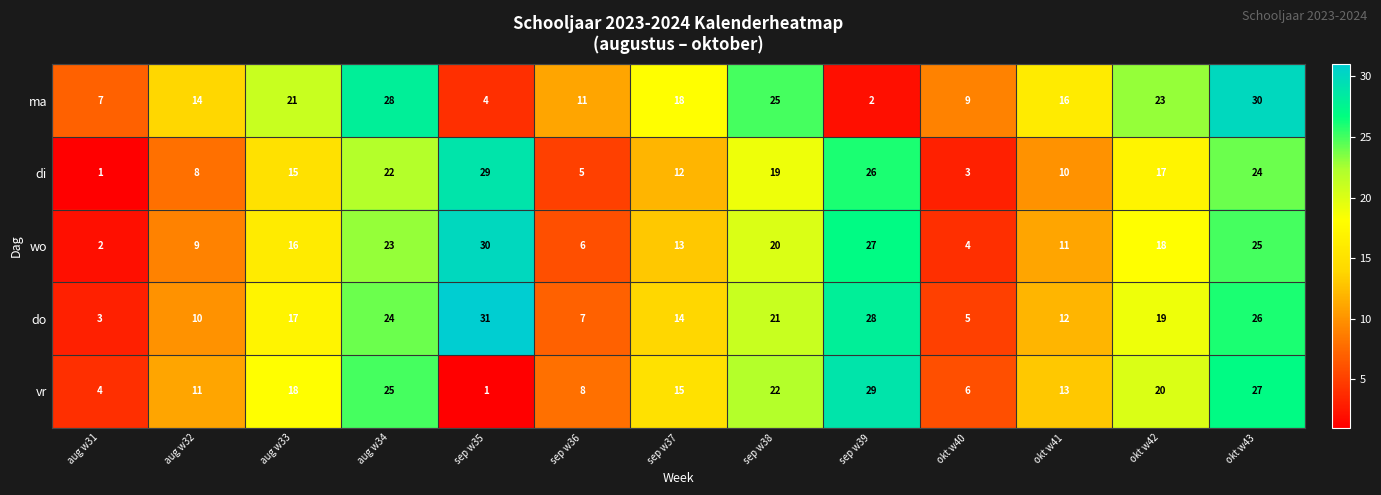

Count the number of data series in this chart.

5